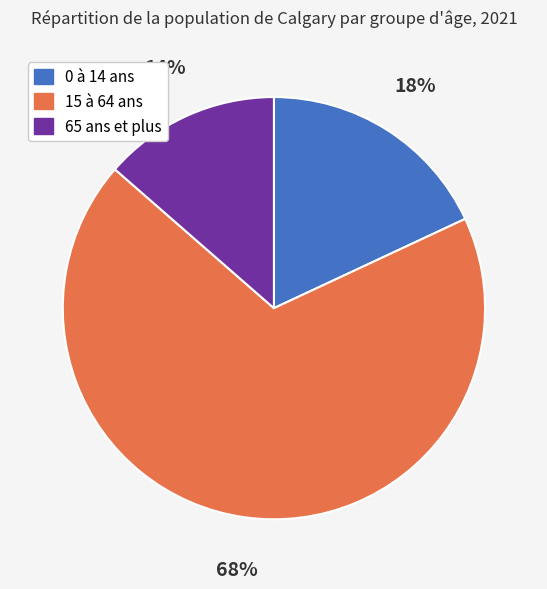

To the nearest percent, what percentage of the pie is 0 à 14 ans?

18%